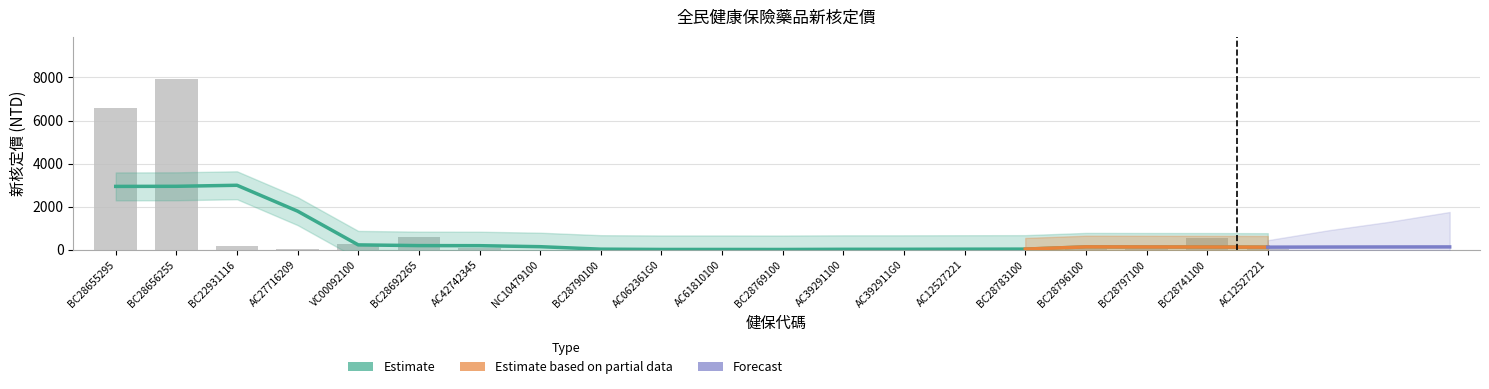

What is the maximum value shown in the chart?

7919.0